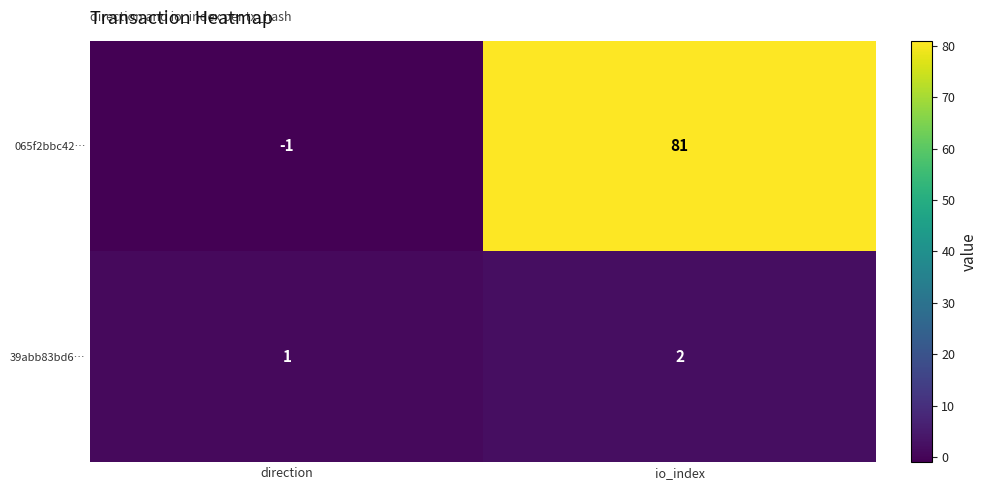

Which category has the highest value across all series?

io_index